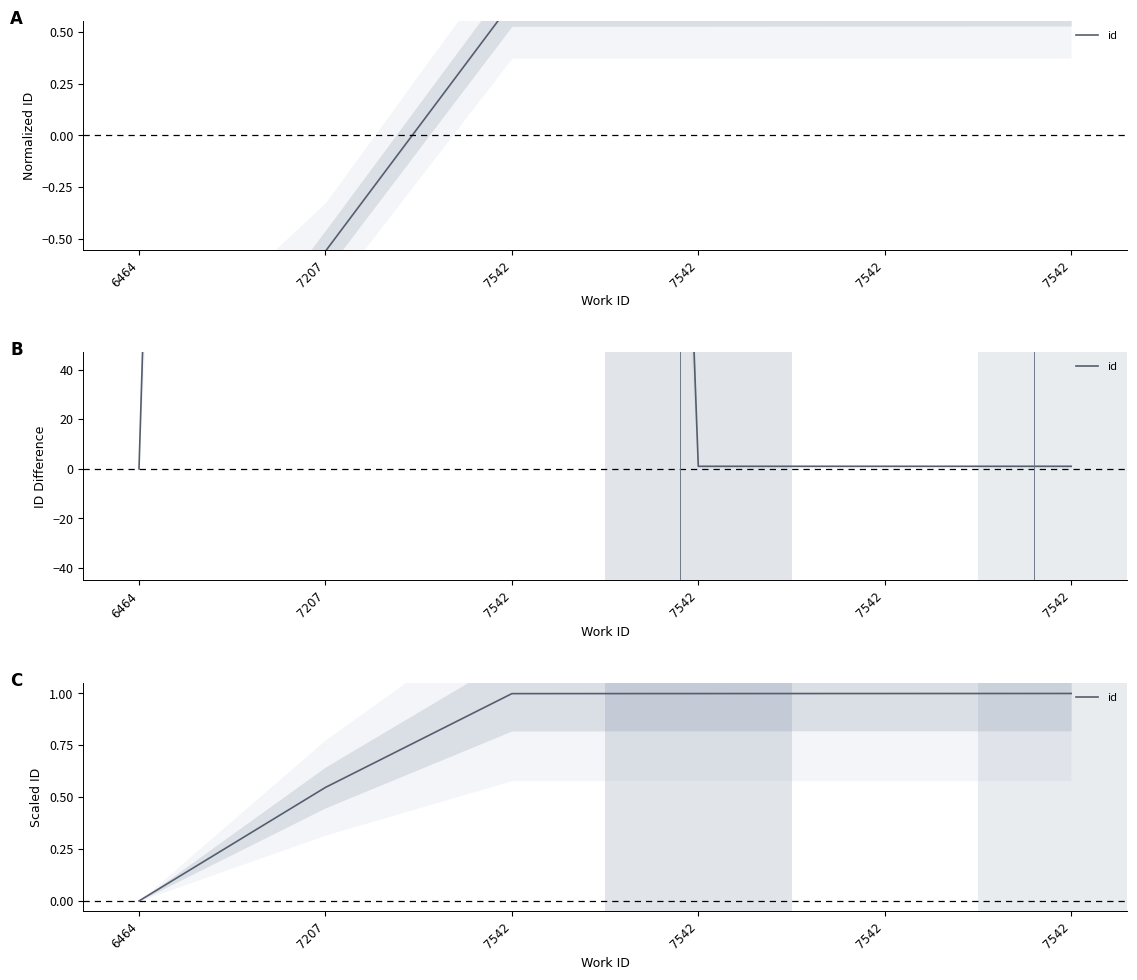

Rank the categories by value from lowest to highest.

6464, 7207, 7542, 7542, 7542, 7542